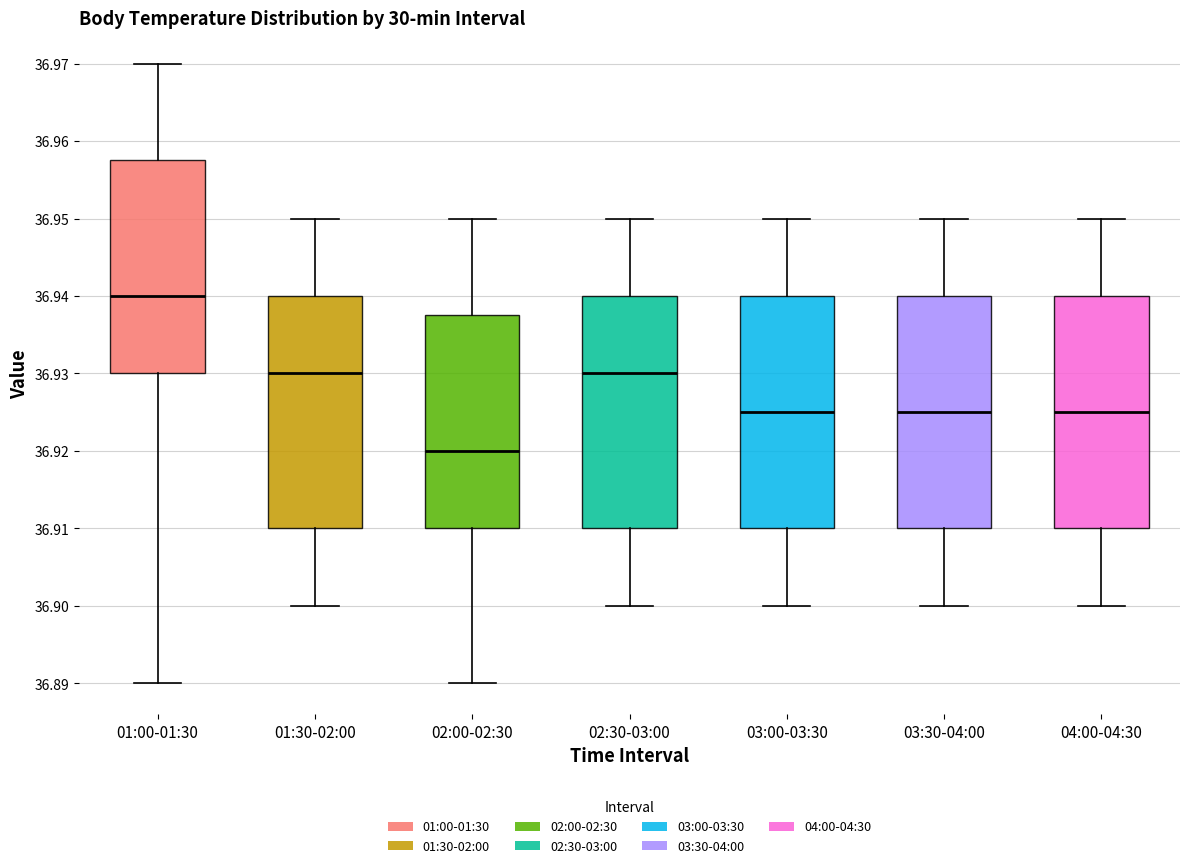

Which box has the lowest median line?

02:00-02:30